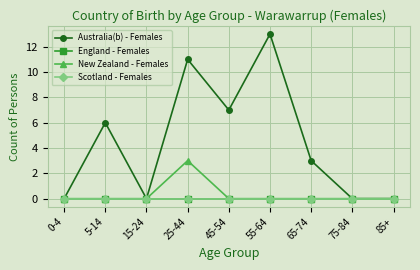

At which label is Australia(b) - Females closest to 6?

5-14